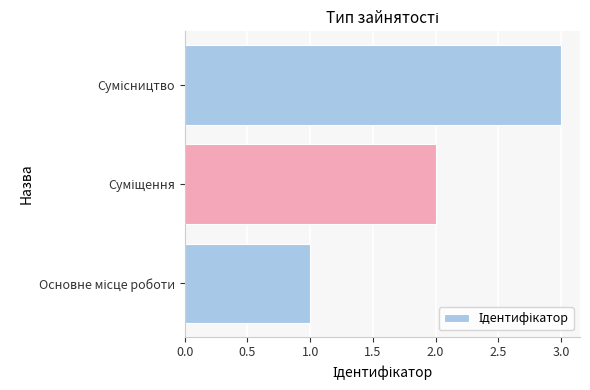

What is the greatest value displayed?

3